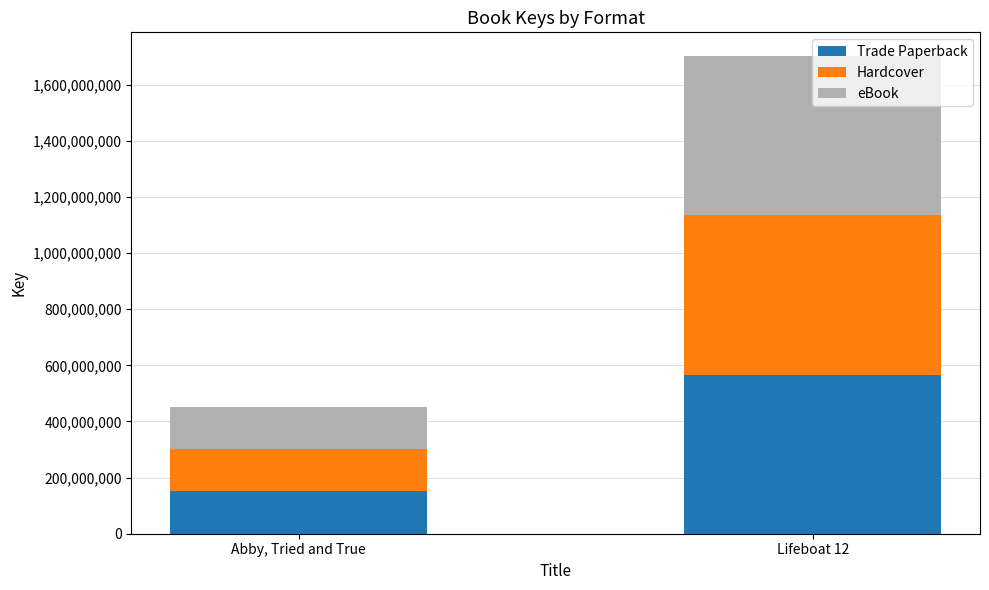

Count the number of data series in this chart.

3